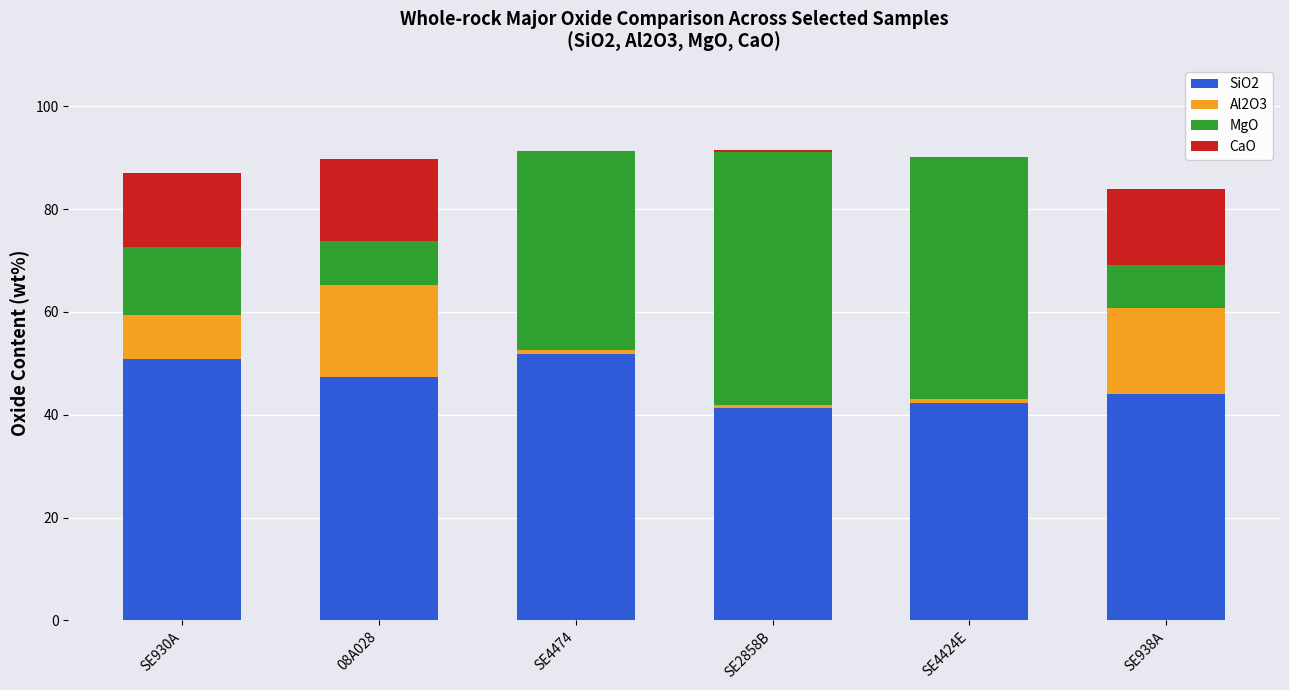

What are all the series names shown in the legend?

SiO2, Al2O3, MgO, CaO